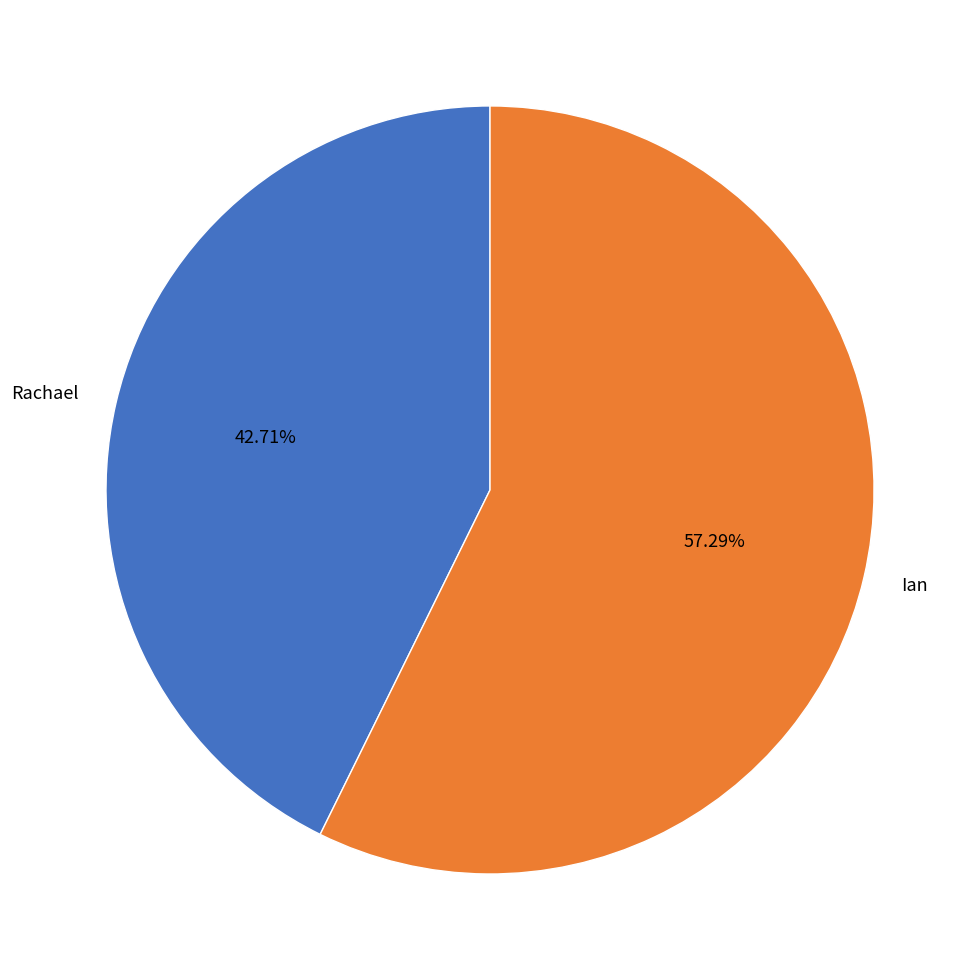

To the nearest percent, what is the average slice percentage?

50%